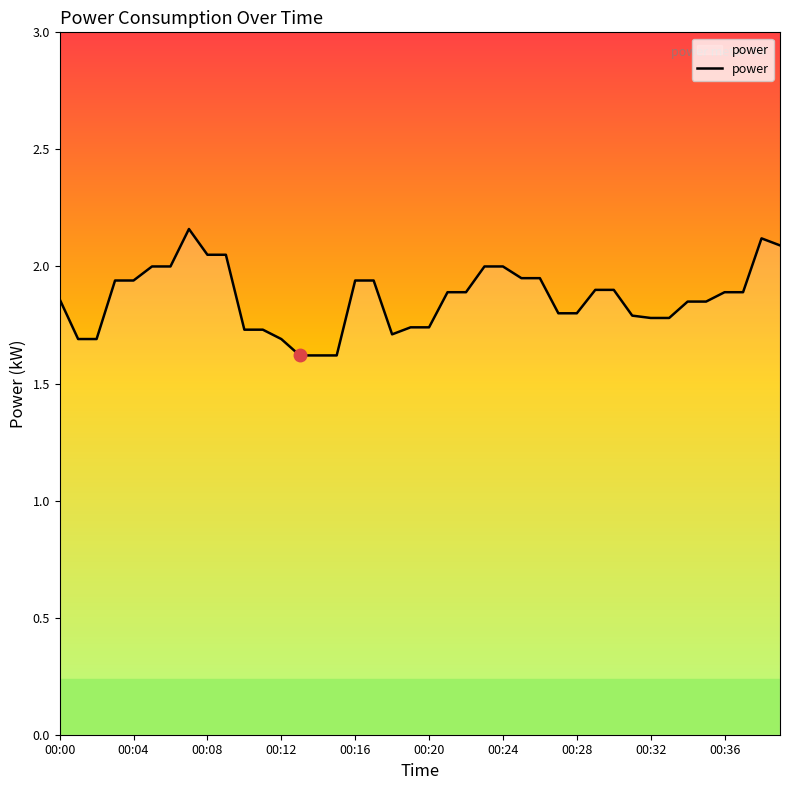

How many lines are shown in the chart?

1